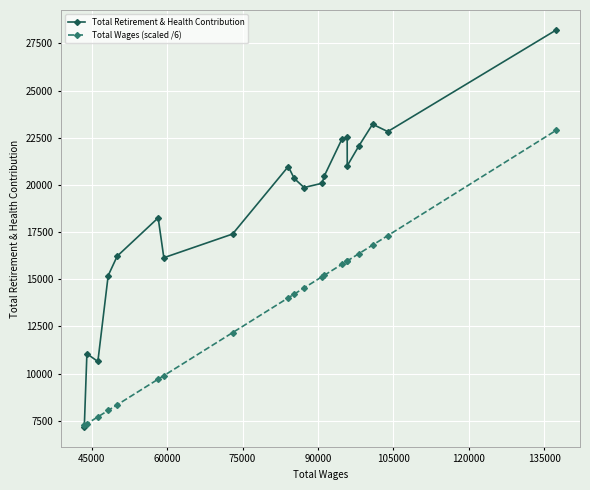

List the series in order of their peak value, highest first.

Total Retirement & Health Contribution, Total Wages (scaled /6)